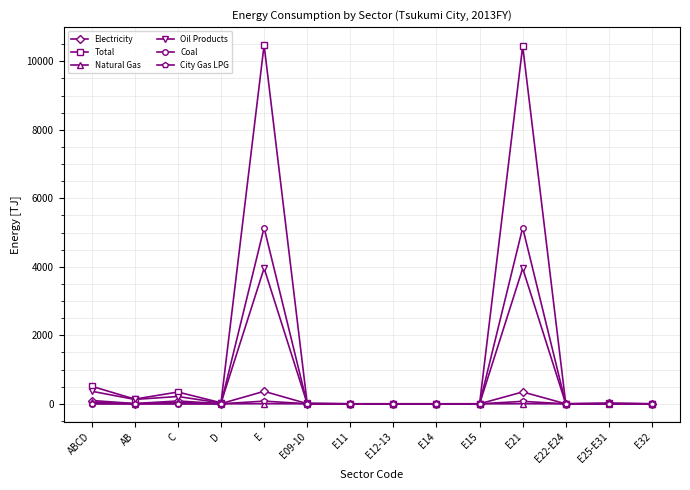

At how many categories does at least one series exceed 7172?

2